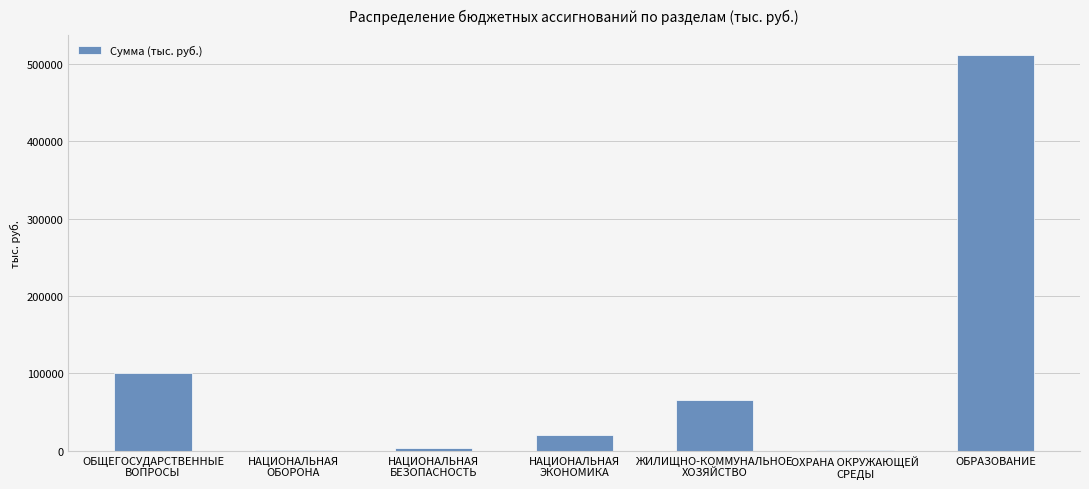

How many values exceed 19827?

4